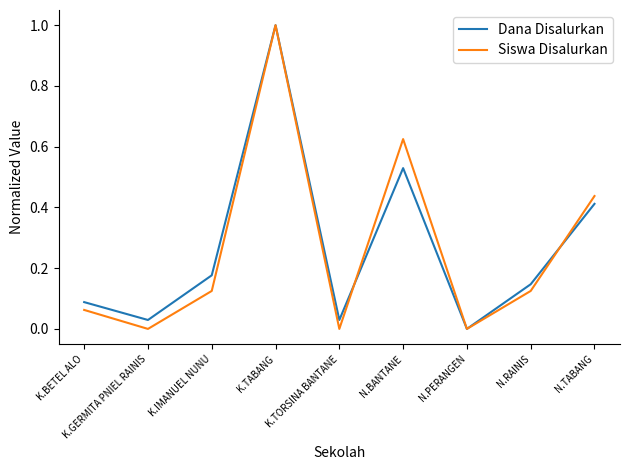

What are all the series names shown in the legend?

Dana Disalurkan, Siswa Disalurkan